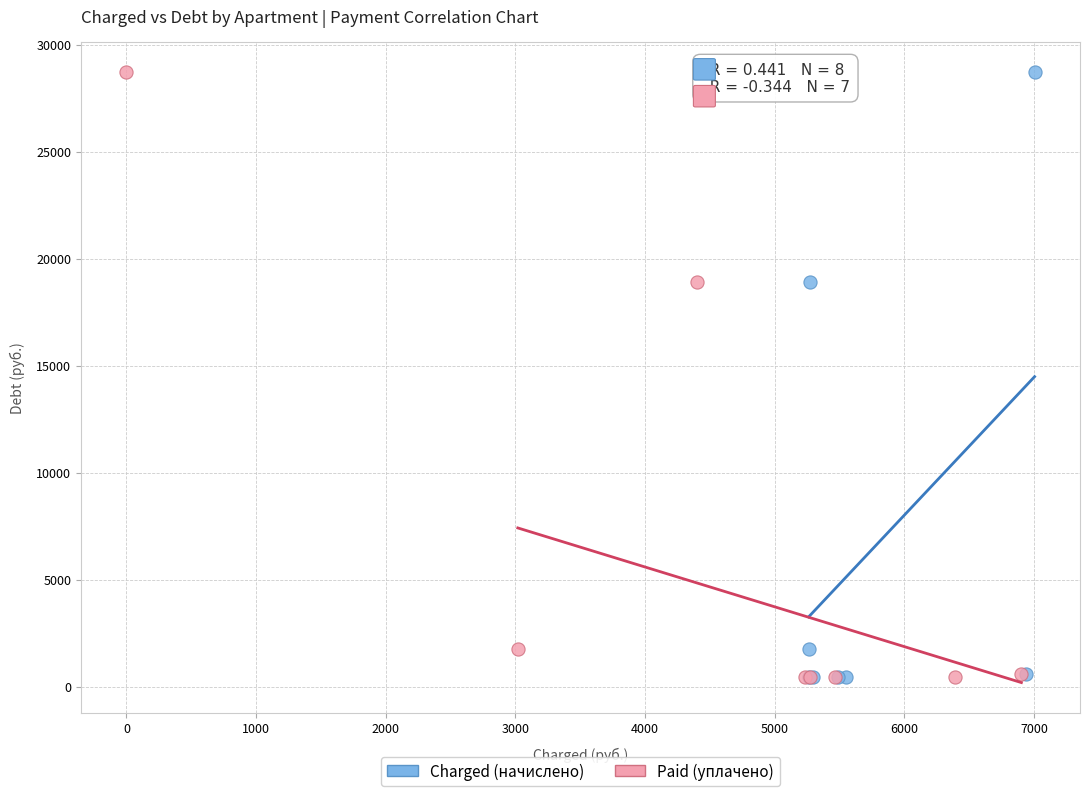

What are all the series names shown in the legend?

Charged (начислено), Paid (уплачено)